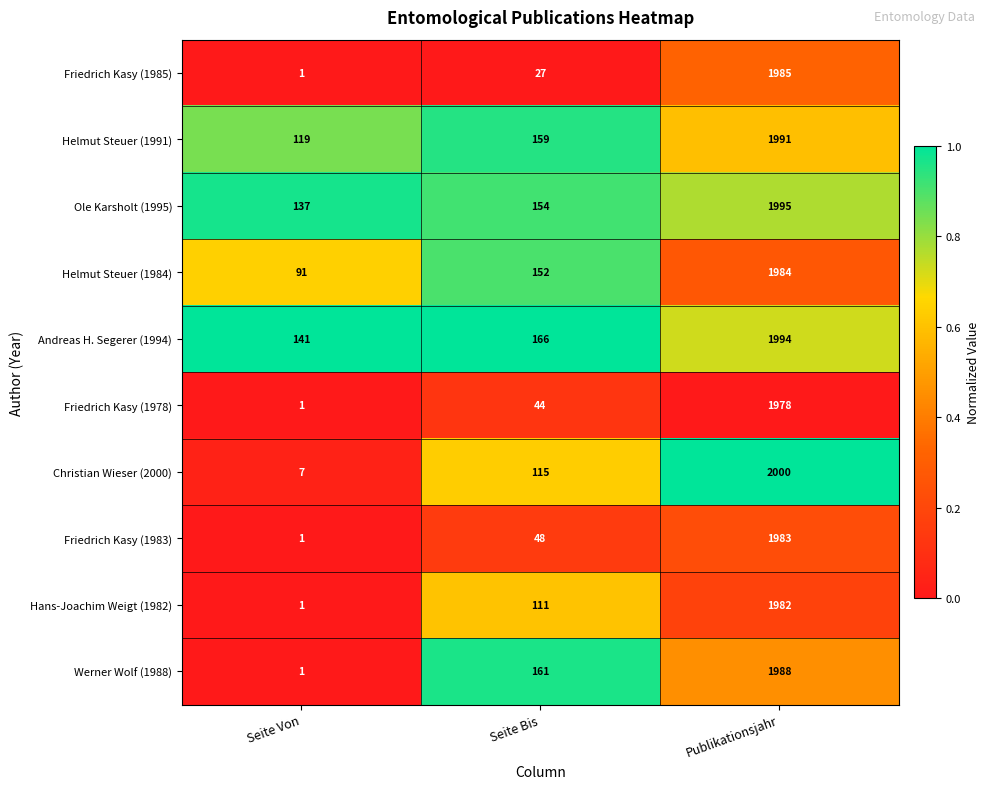

Reading right to left, extract all data points from this chart.

Friedrich Kasy (1985): Publikationsjahr=1985	Seite Bis=27	Seite Von=1
Helmut Steuer (1991): Publikationsjahr=1991	Seite Bis=159	Seite Von=119
Ole Karsholt (1995): Publikationsjahr=1995	Seite Bis=154	Seite Von=137
Helmut Steuer (1984): Publikationsjahr=1984	Seite Bis=152	Seite Von=91
Andreas H. Segerer (1994): Publikationsjahr=1994	Seite Bis=166	Seite Von=141
Friedrich Kasy (1978): Publikationsjahr=1978	Seite Bis=44	Seite Von=1
Christian Wieser (2000): Publikationsjahr=2000	Seite Bis=115	Seite Von=7
Friedrich Kasy (1983): Publikationsjahr=1983	Seite Bis=48	Seite Von=1
Hans-Joachim Weigt (1982): Publikationsjahr=1982	Seite Bis=111	Seite Von=1
Werner Wolf (1988): Publikationsjahr=1988	Seite Bis=161	Seite Von=1